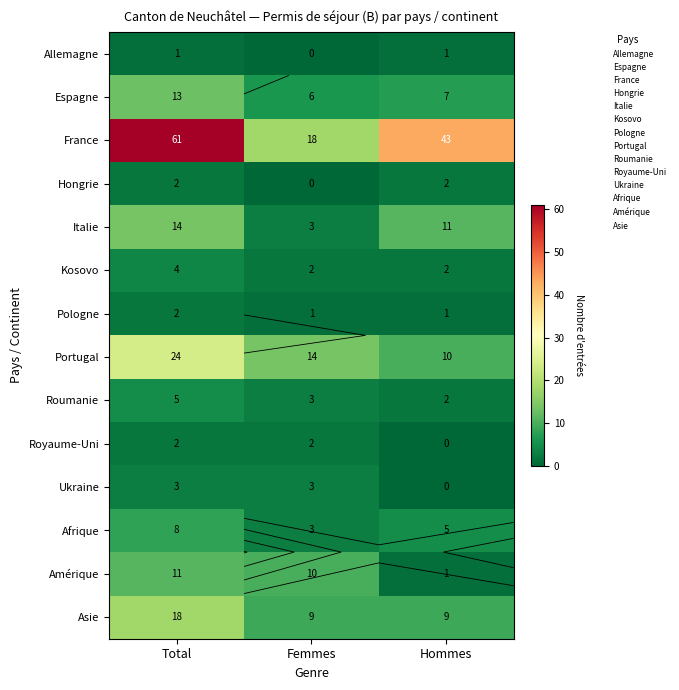

At Hommes, list the series in order from largest to smallest.

France, Italie, Portugal, Asie, Espagne, Afrique, Hongrie, Kosovo, Roumanie, Allemagne, Pologne, Amérique, Royaume-Uni, Ukraine